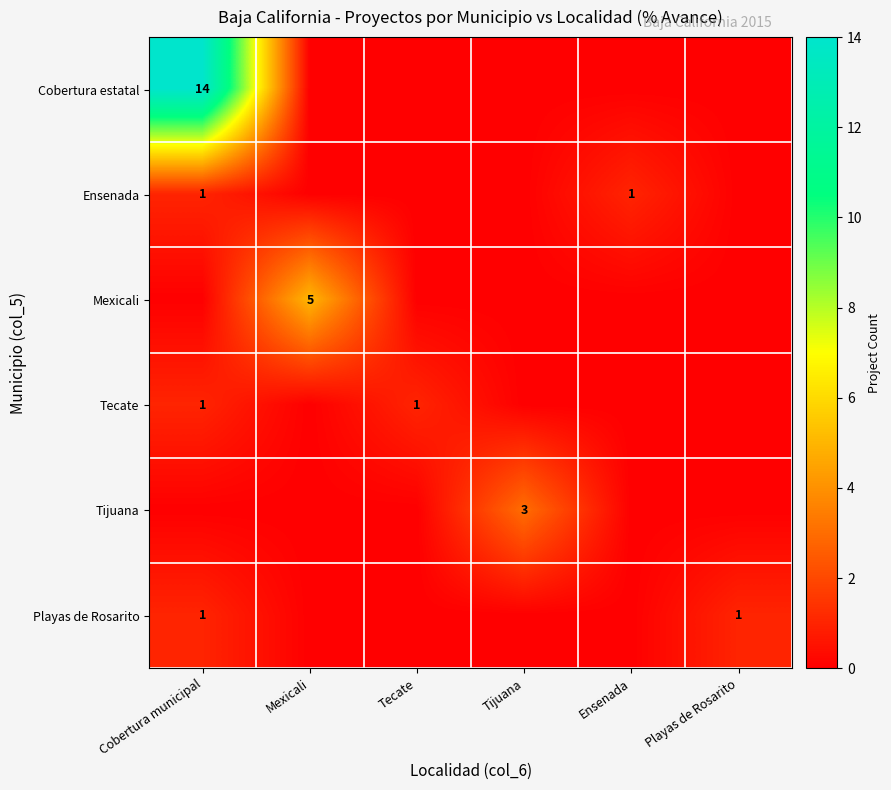

True or false: Cobertura estatal has a value of 8 at Cobertura municipal.

False